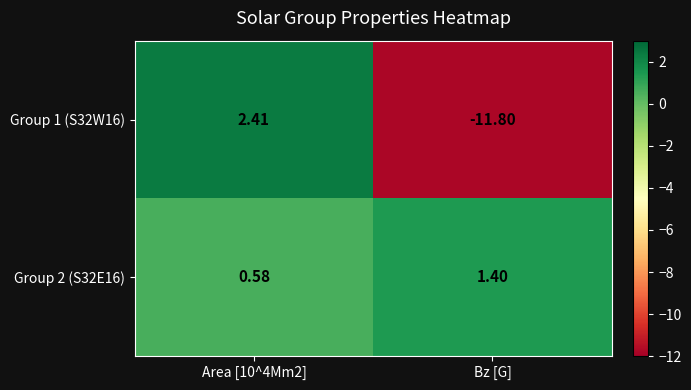

Which category has the highest value across all series?

Area [10^4Mm2]